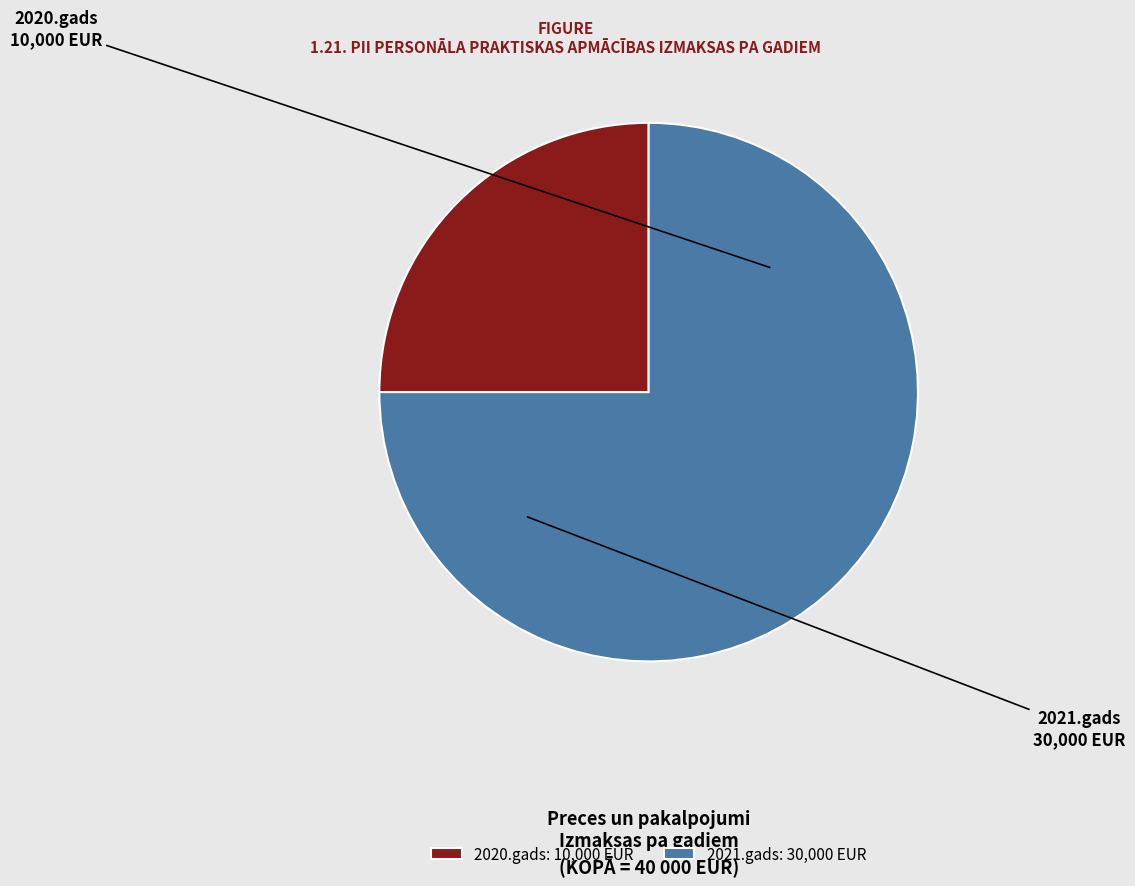

Count the number of slices in the pie.

2